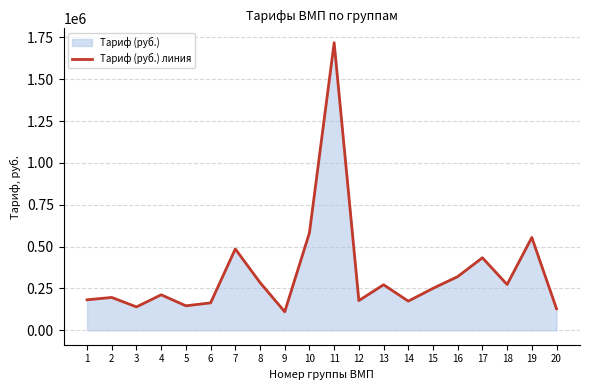

How many values exceed 250716?

9